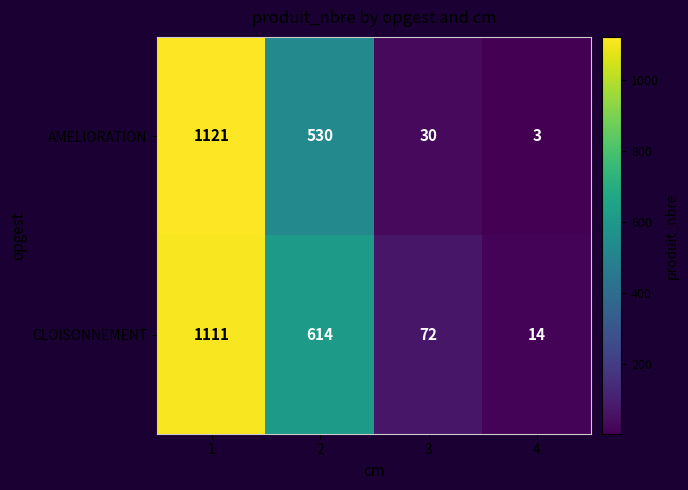

What is the approximate value of AMELIORATION at 3, to the nearest 50?

50